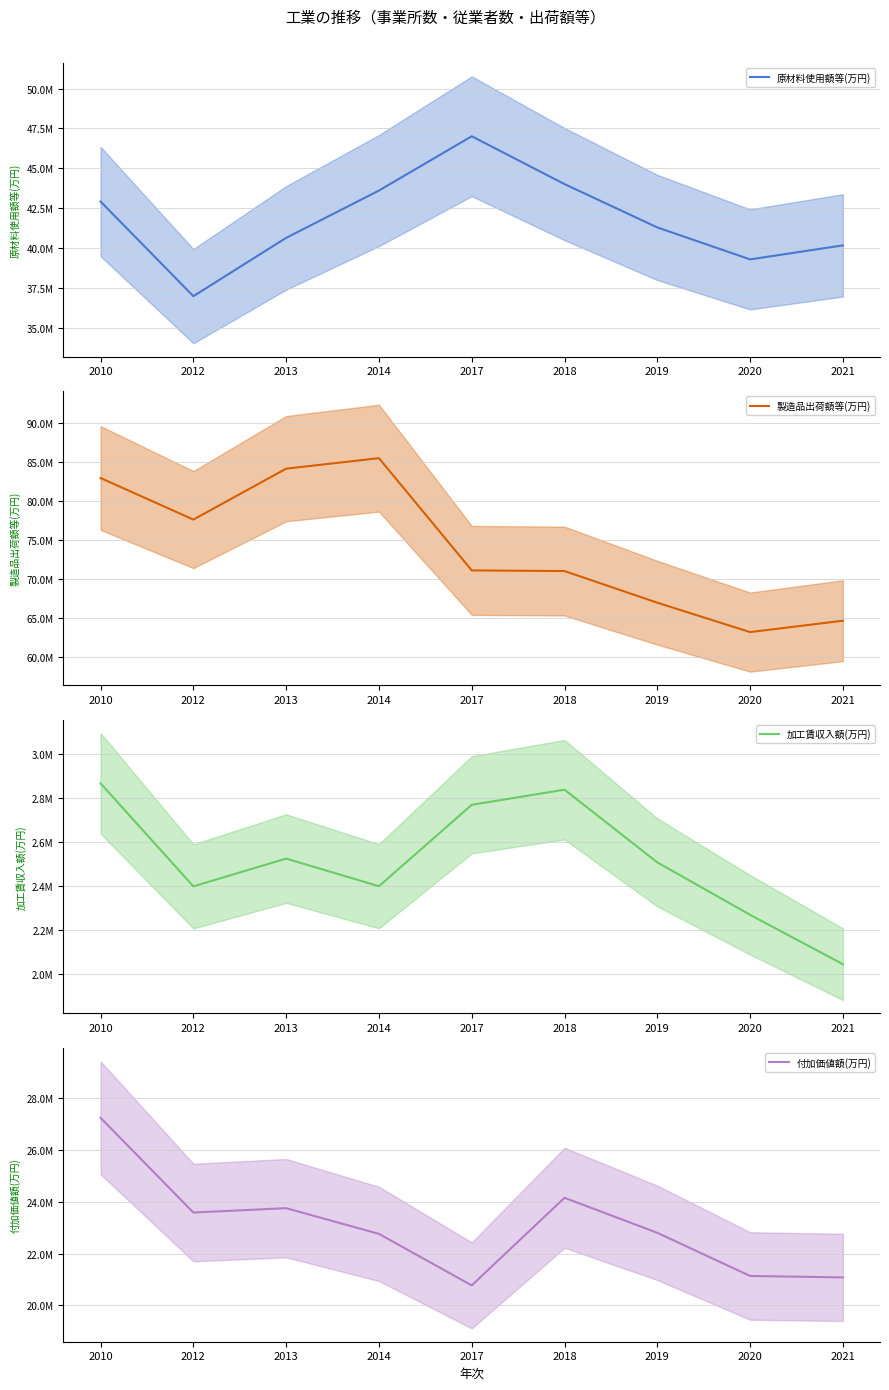

What is the total value across all series at 2014?

154212770